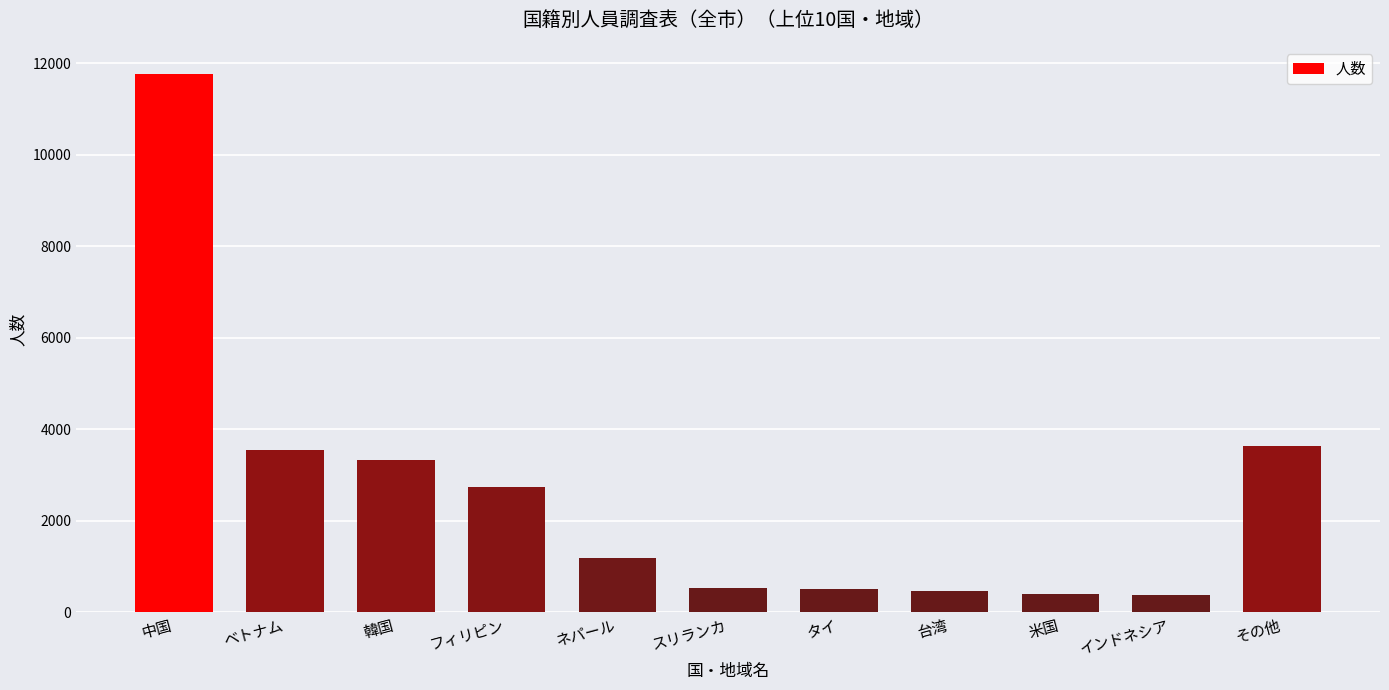

What is the sum of all values?

28569